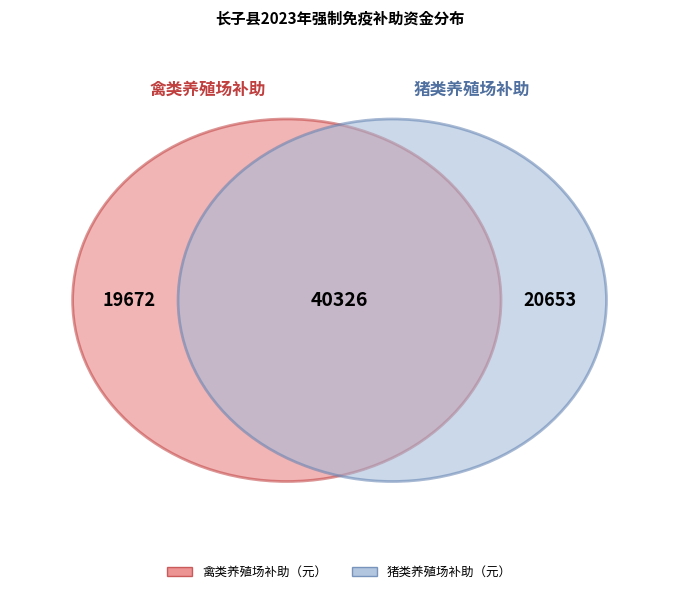

Is there a majority slice in this chart?

No